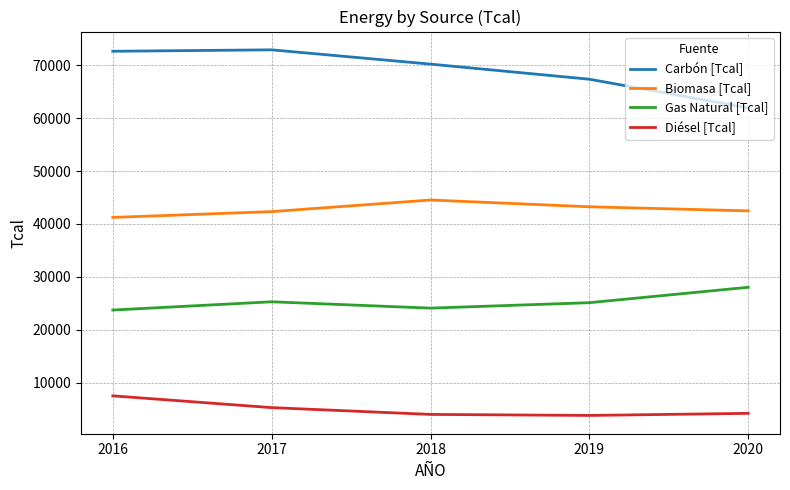

What is the spread (max minus min) of values at 2020?

57776